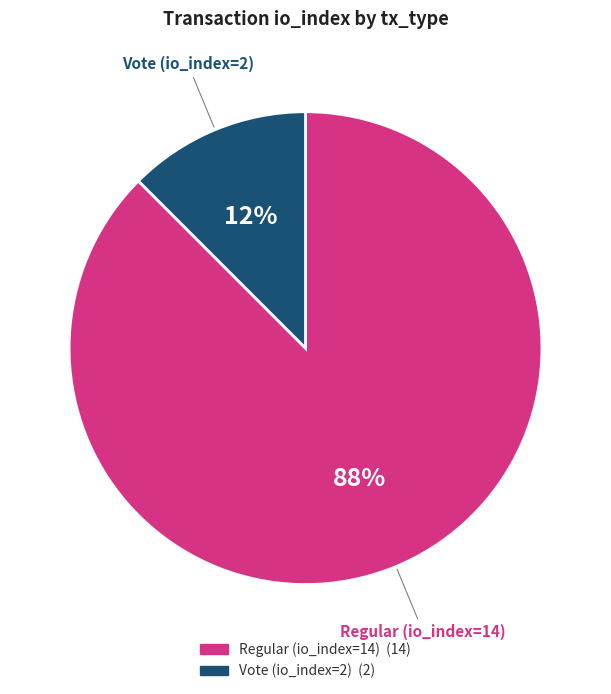

Which slice is the largest?

Regular (io_index=14)